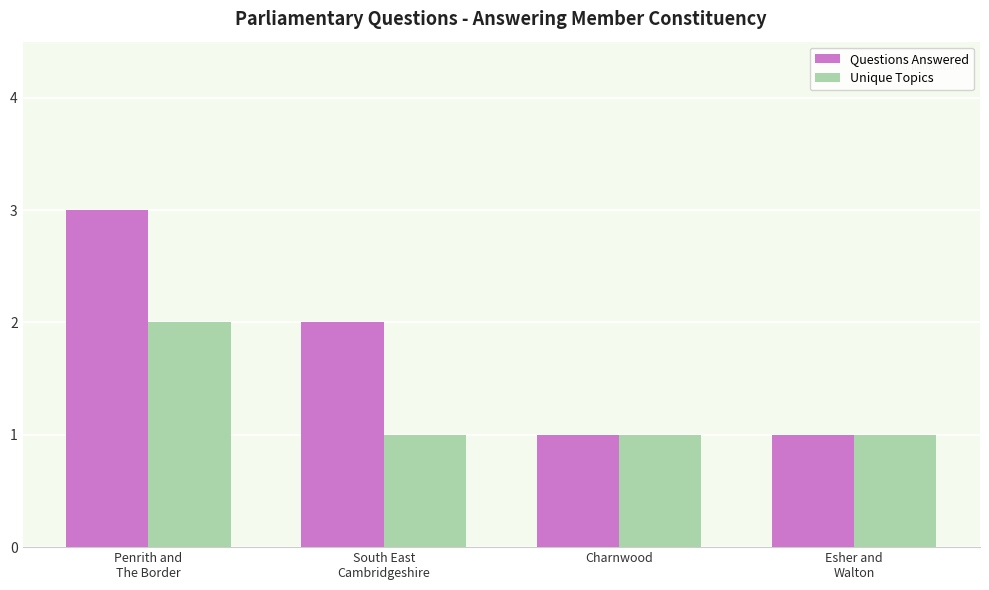

Is it true that Questions Answered equals 0 at Esher and
Walton?

False